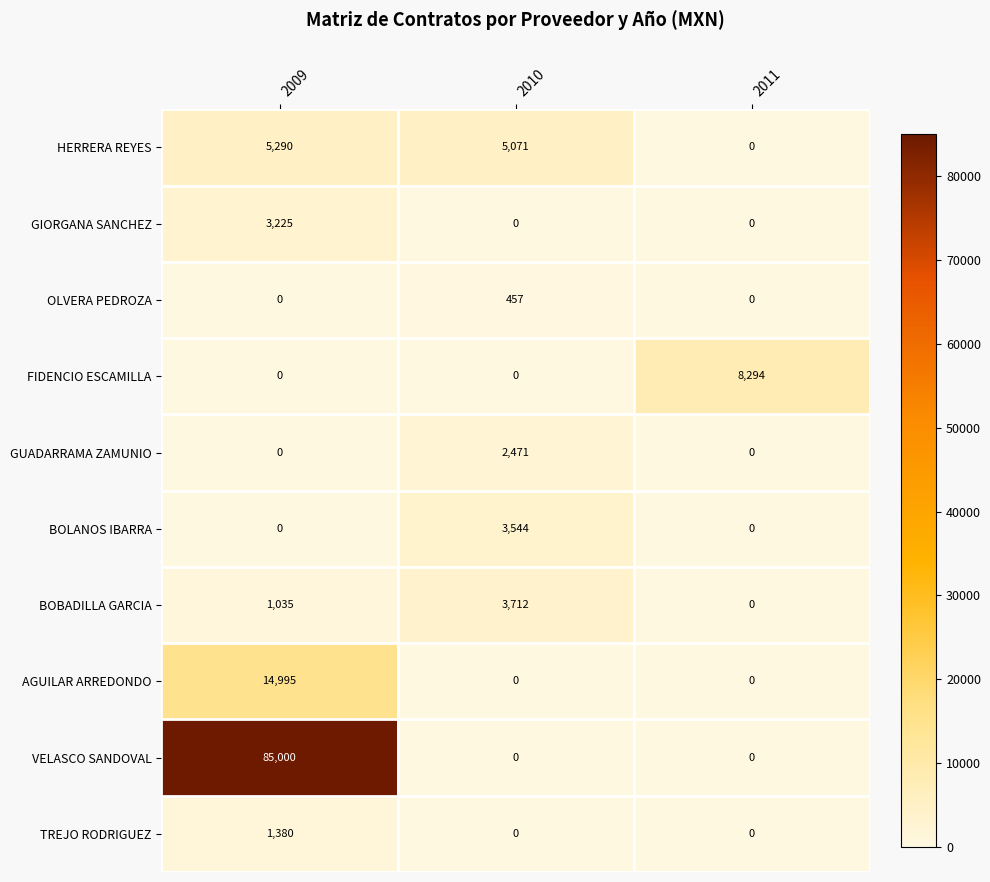

List the series in order of their peak value, highest first.

VELASCO SANDOVAL, AGUILAR ARREDONDO, FIDENCIO ESCAMILLA, HERRERA REYES, BOBADILLA GARCIA, BOLANOS IBARRA, GIORGANA SANCHEZ, GUADARRAMA ZAMUNIO, TREJO RODRIGUEZ, OLVERA PEDROZA